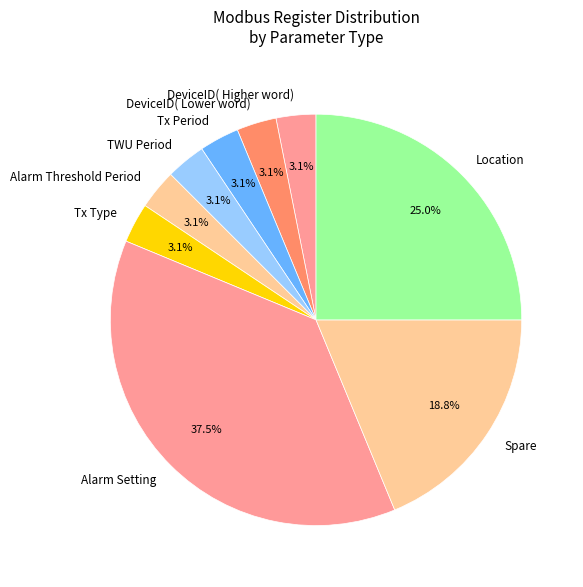

Which slice is the largest?

Alarm Setting